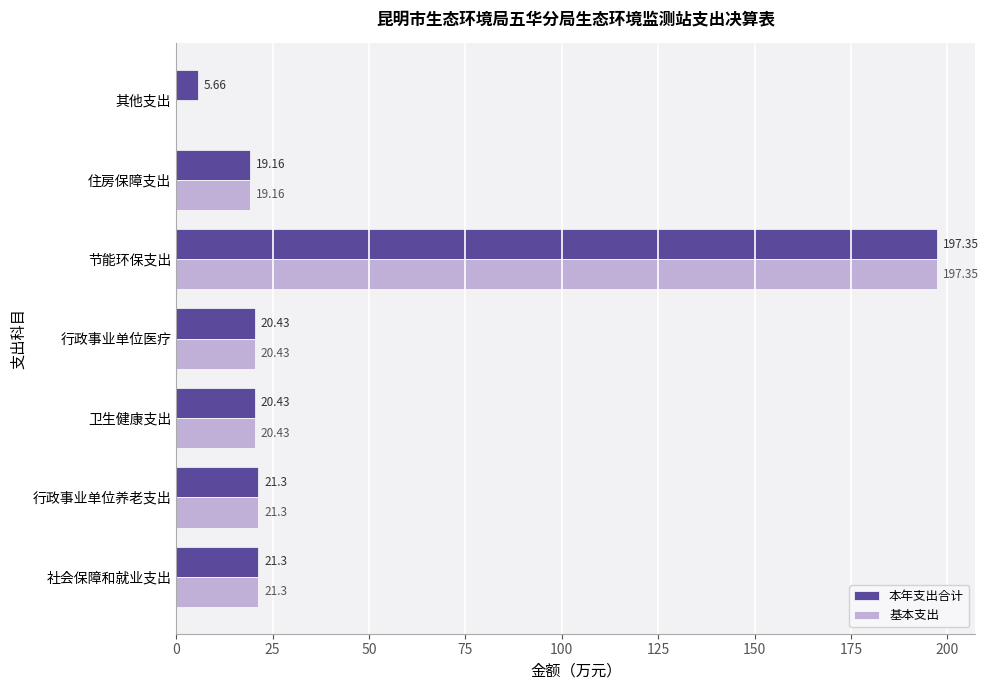

Count the number of categories in the chart.

7